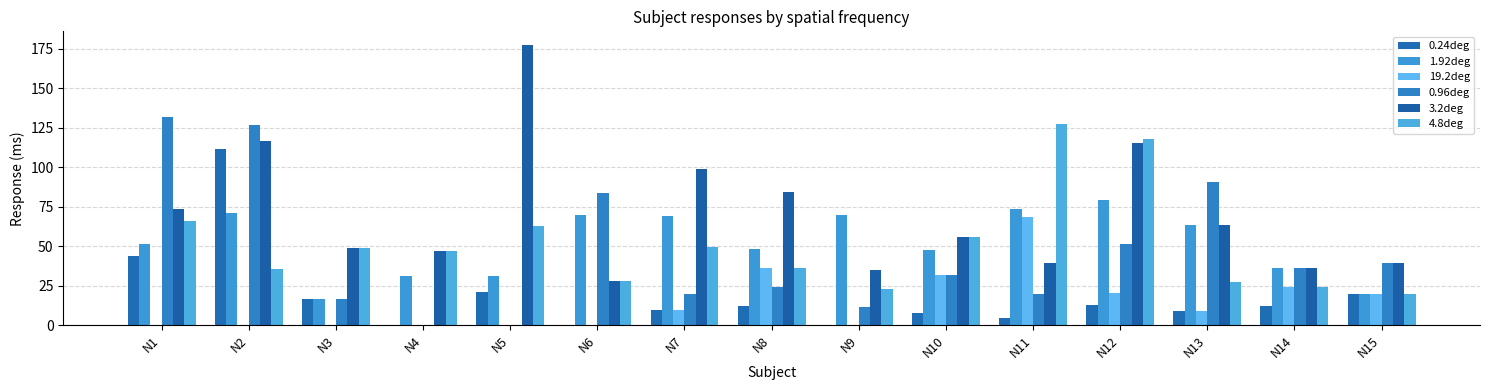

Is the value of 1.92deg at N12 greater than the value of 4.8deg at N12?

No